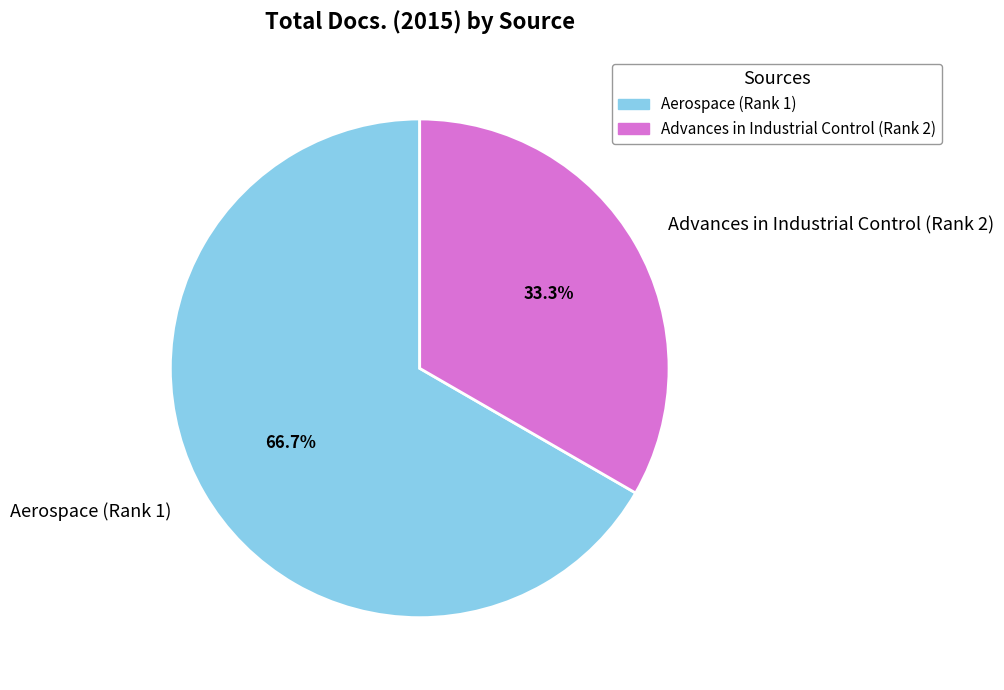

True or false: Advances in Industrial Control (Rank 2) accounts for 33% of the total.

True